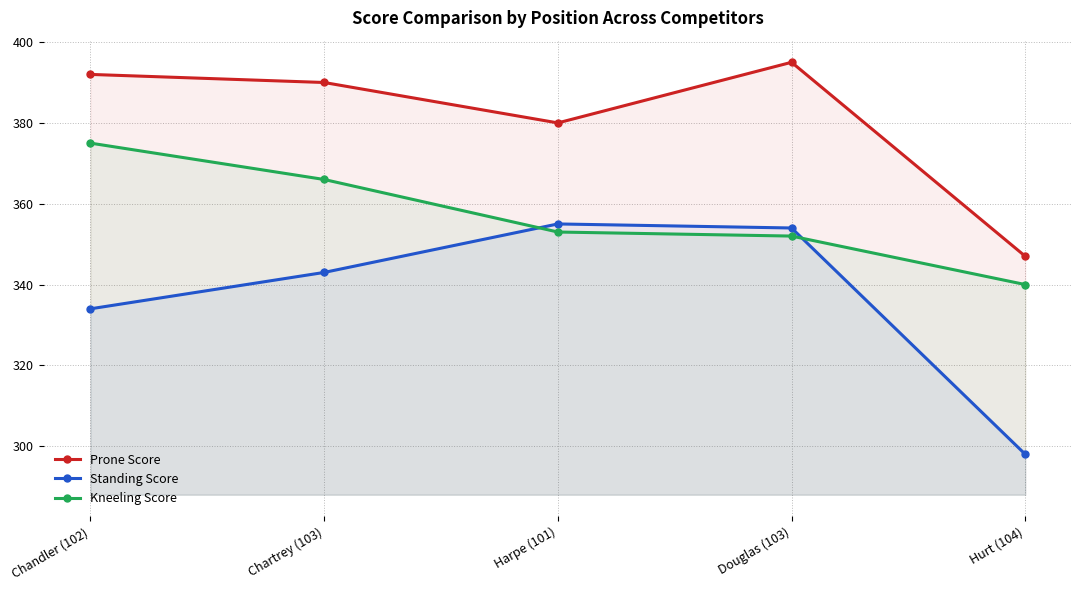

Rank the categories by Prone Score value from highest to lowest.

Douglas (103), Chandler (102), Chartrey (103), Harpe (101), Hurt (104)